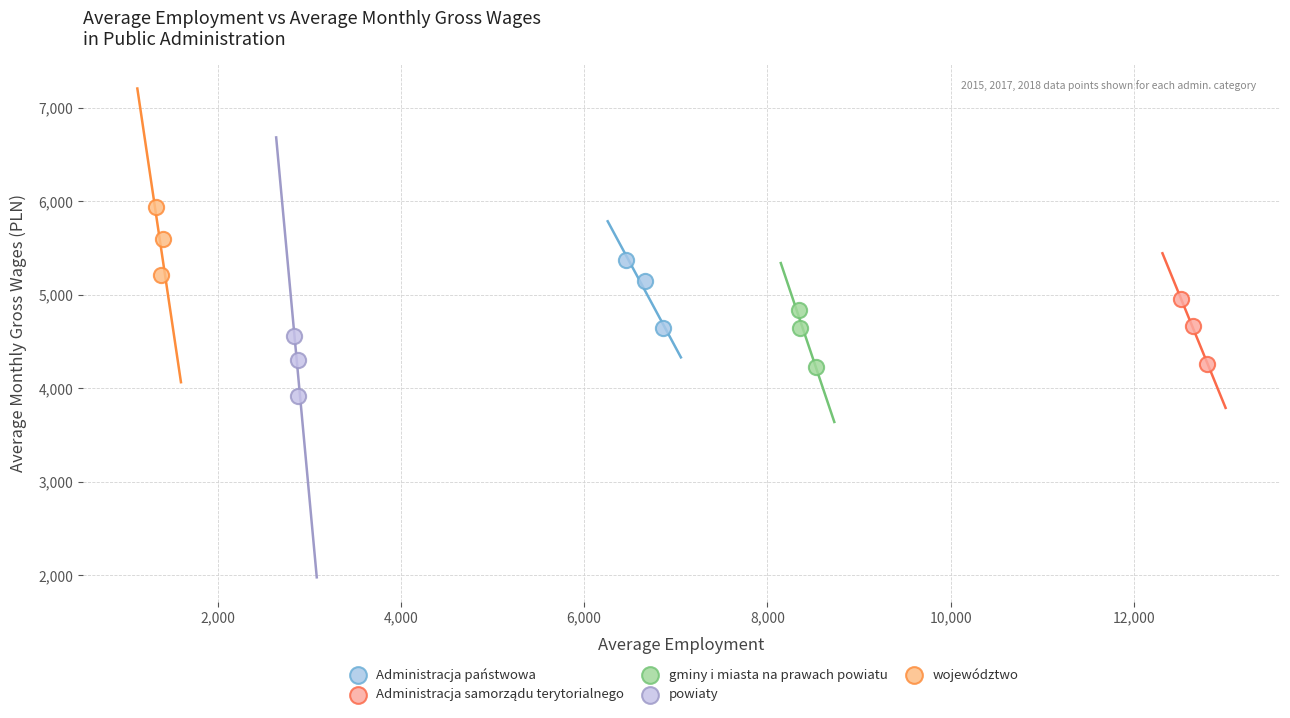

Which series has the largest Y range (max minus min)?

Administracja państwowa